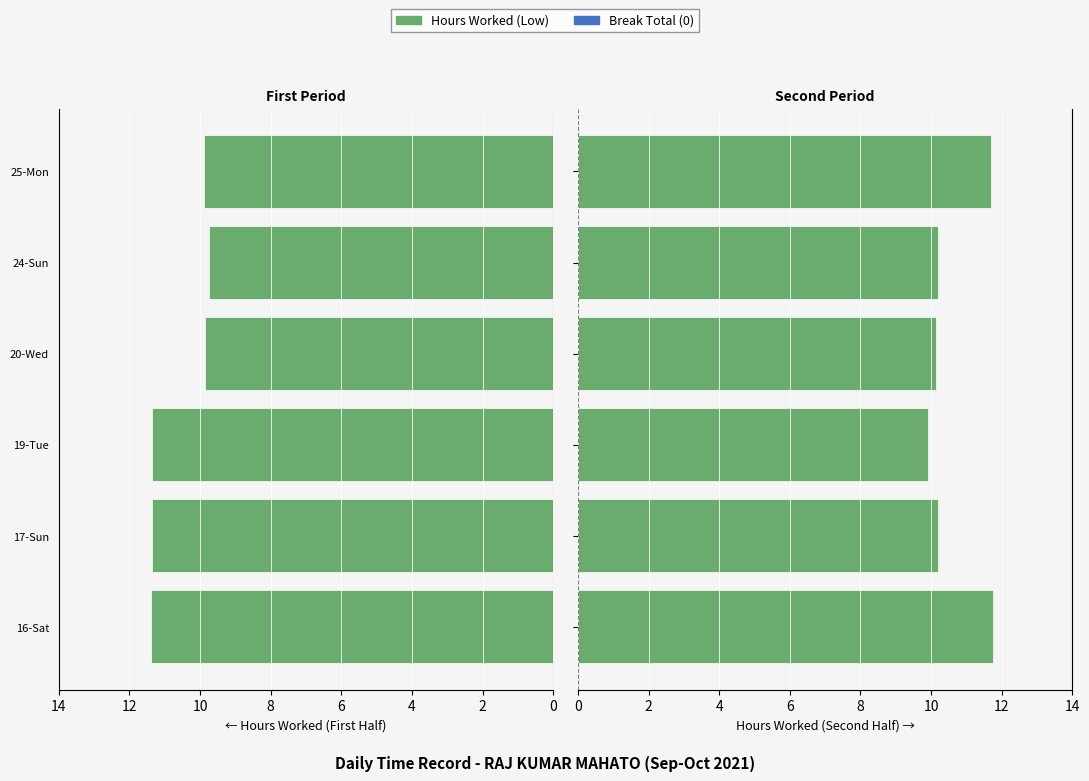

Which series has the largest total across all categories?

Hours Worked (Low)